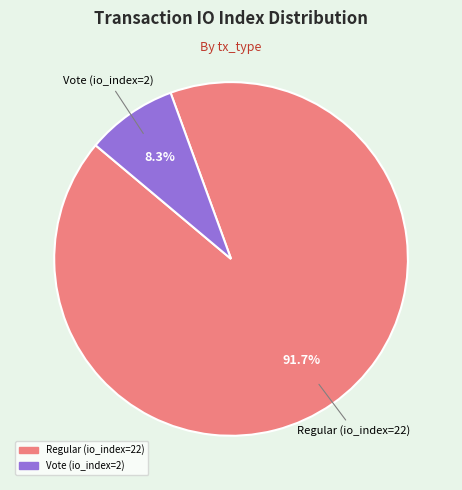

Which category has the biggest portion of the pie?

Regular (io_index=22)